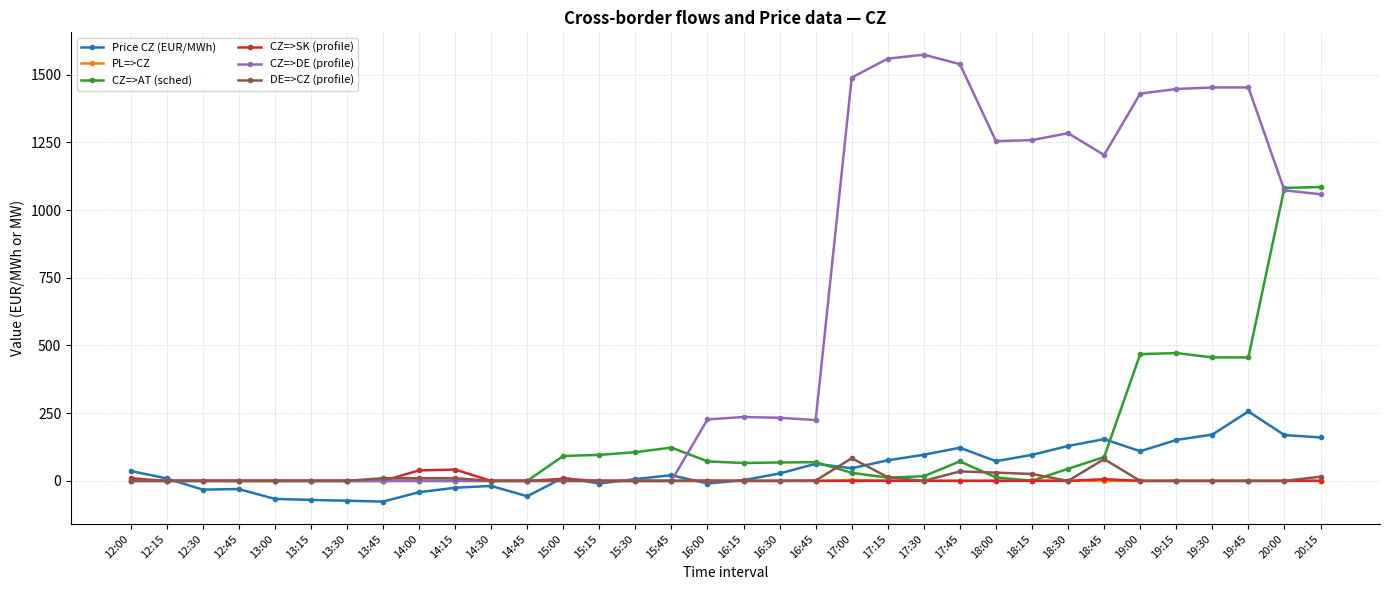

Is the value of DE=>CZ (profile) at 12:30 greater than the value of Price CZ (EUR/MWh) at 20:15?

No